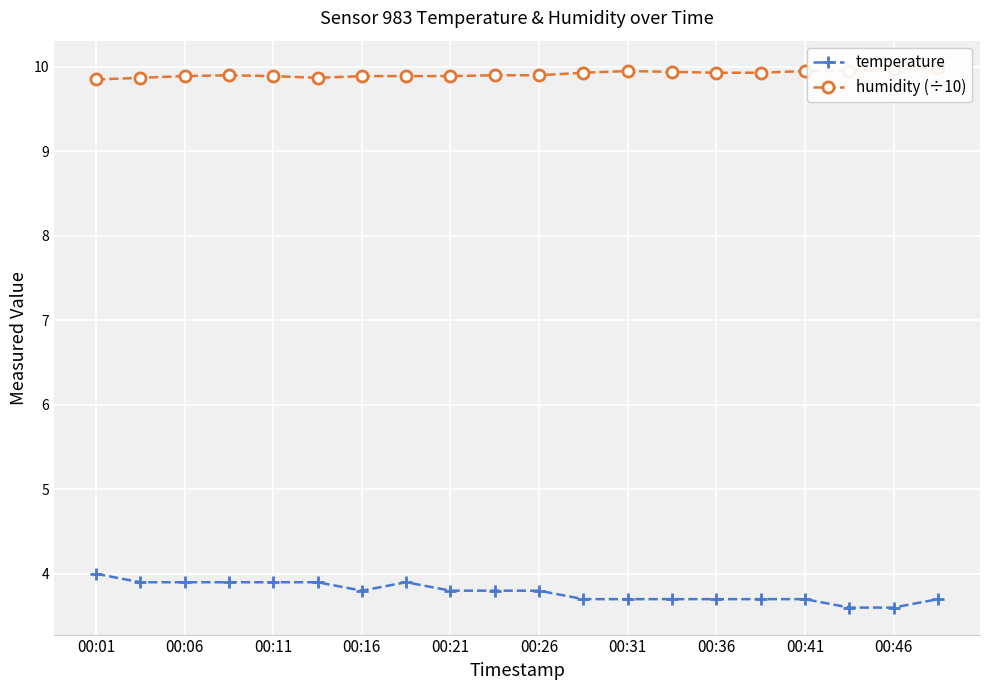

What is the difference between the maximum and second lowest values in the humidity (÷10) series?

0.1